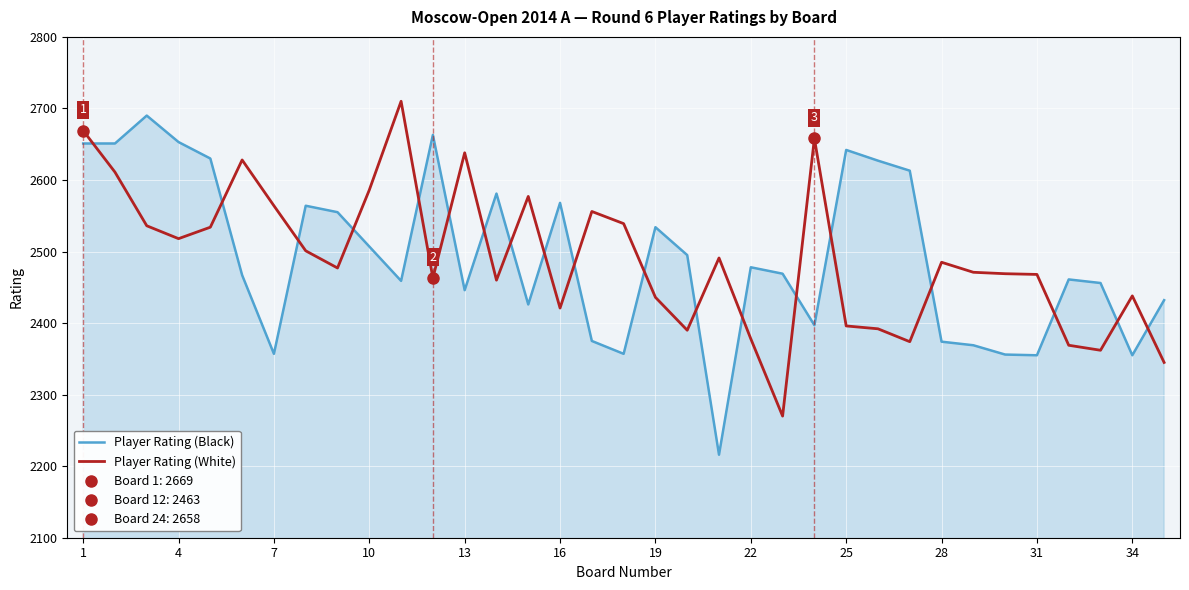

After their last crossing, which series has the higher values: Player Rating (Black) or Player Rating (White)?

Player Rating (Black)